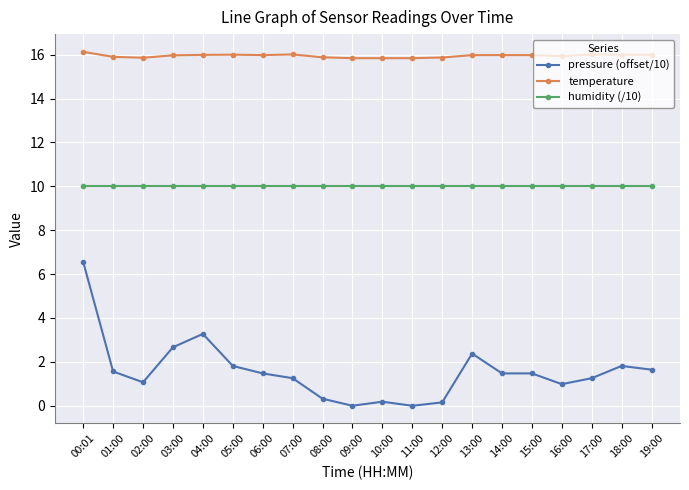

Which series has the largest range (max minus min)?

pressure (offset/10)